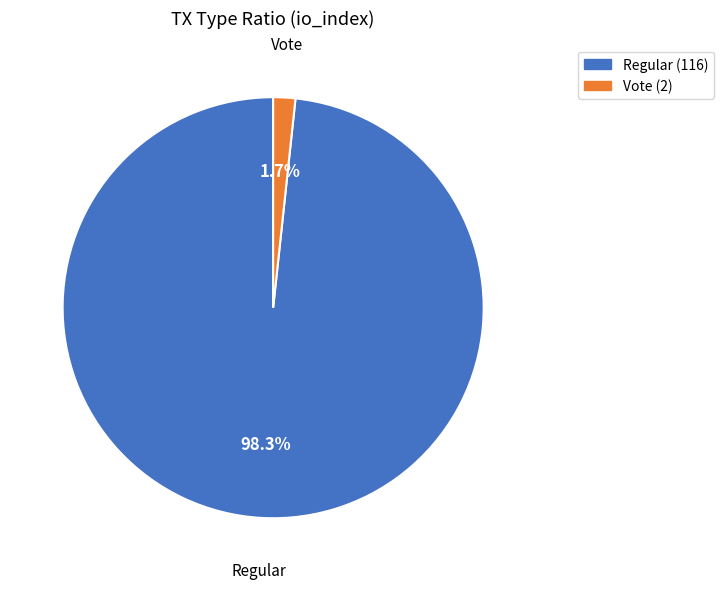

To the nearest percent, what is the average slice percentage?

50%